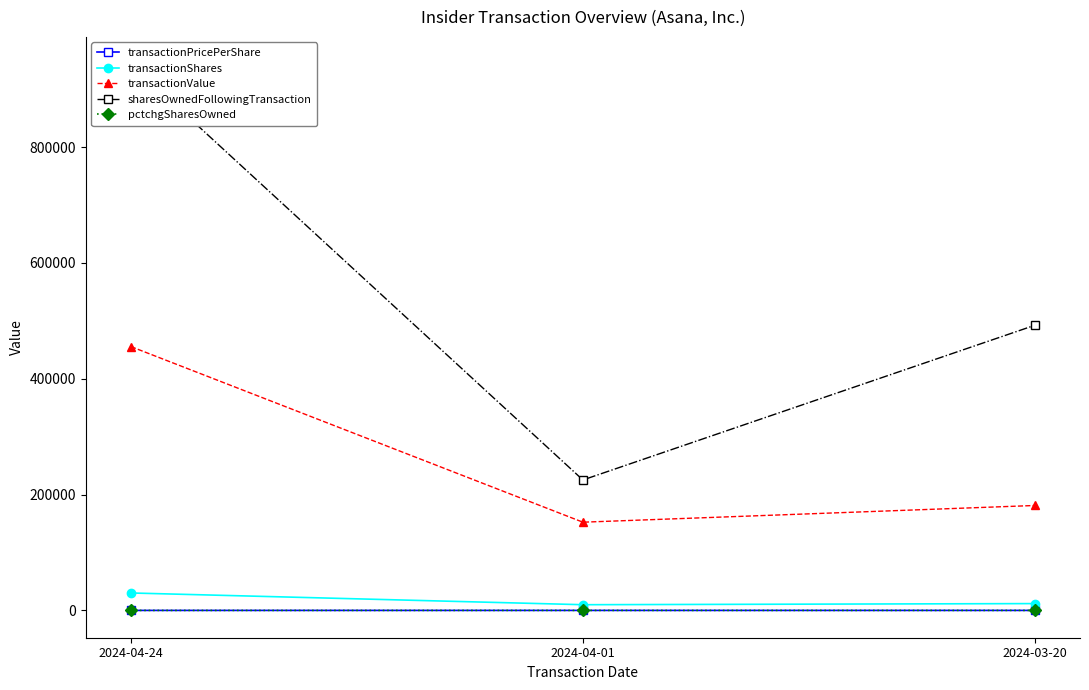

Which series has the widest spread of values?

sharesOwnedFollowingTransaction